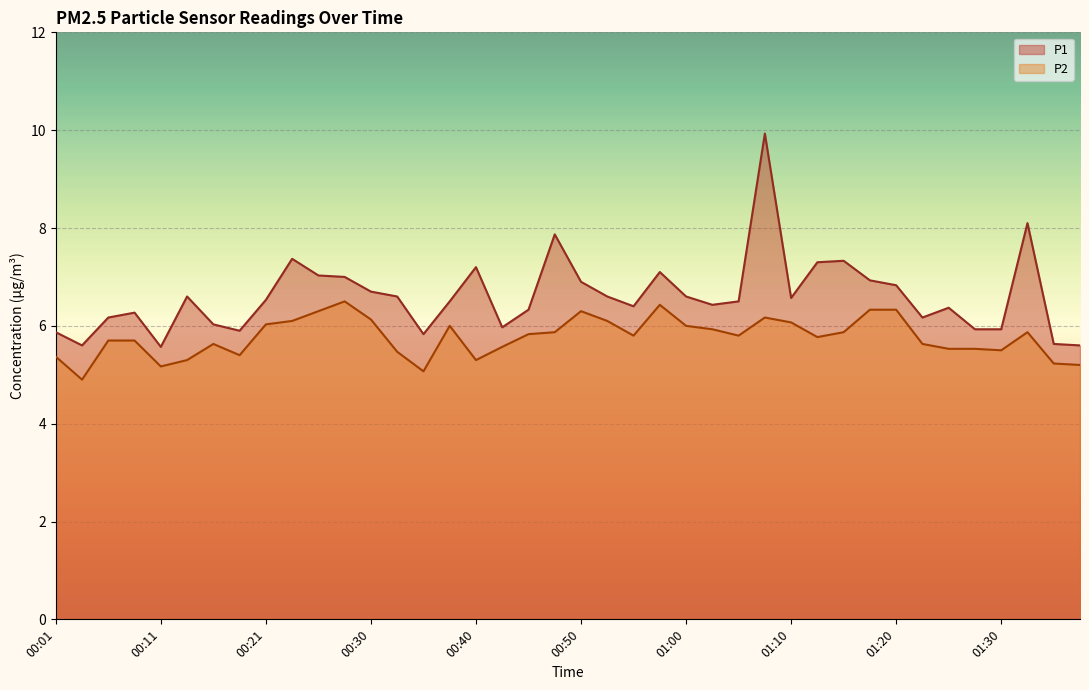

Where is the first local minimum for P1?

00:03